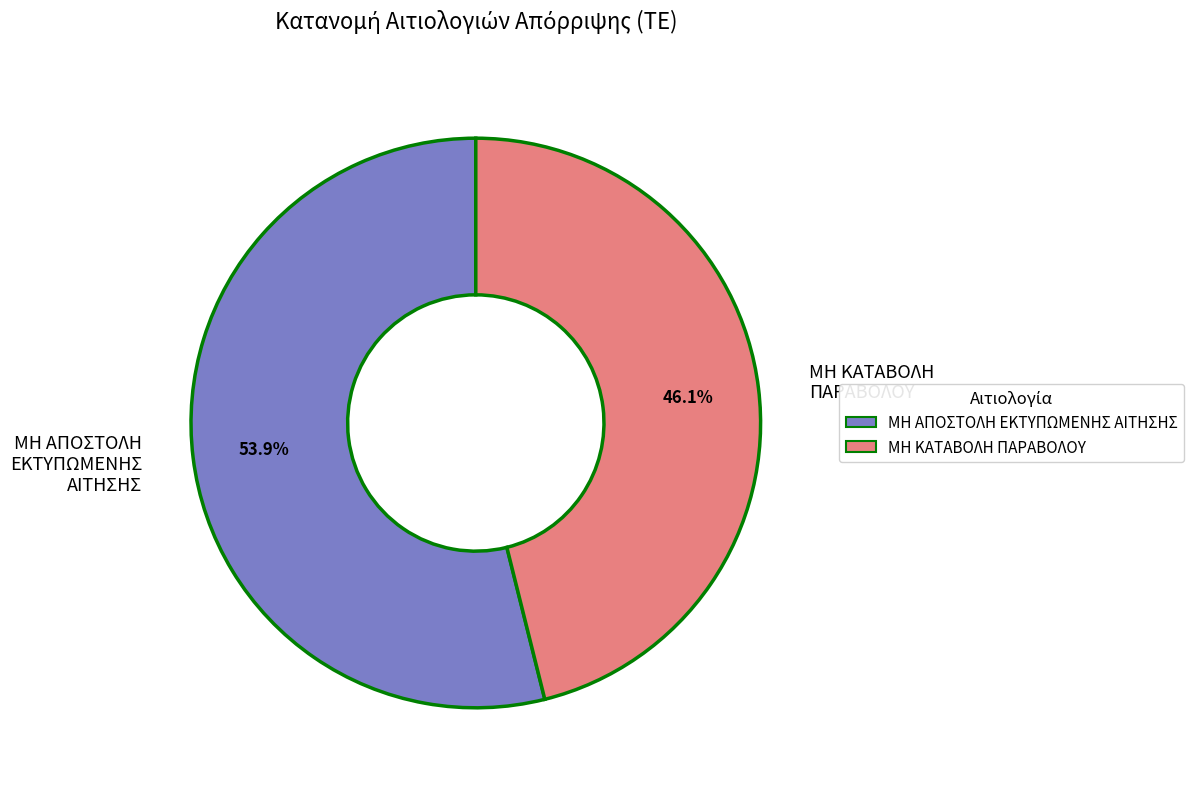

Approximately how many times larger is the value at ΜΗ ΚΑΤΑΒΟΛΗ ΠΑΡΑΒΟΛΟΥ compared to ΜΗ ΑΠΟΣΤΟΛΗ ΕΚΤΥΠΩΜΕΝΗΣ ΑΙΤΗΣΗΣ?

0.9